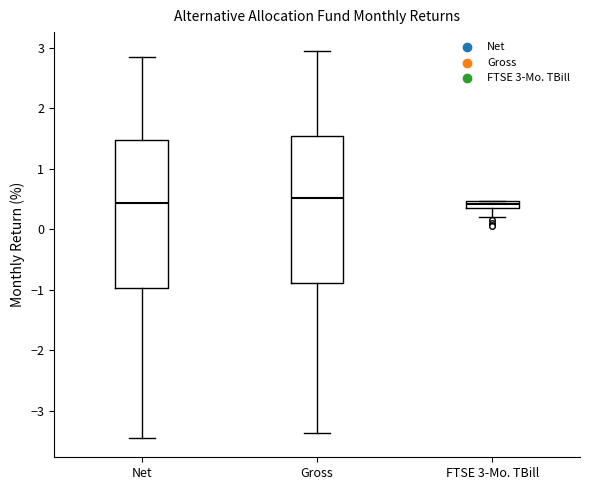

Where is the upper edge of the box for Net on the y-axis? The values are not printed on the chart, so give them approximately, as read against the axis.

1.5